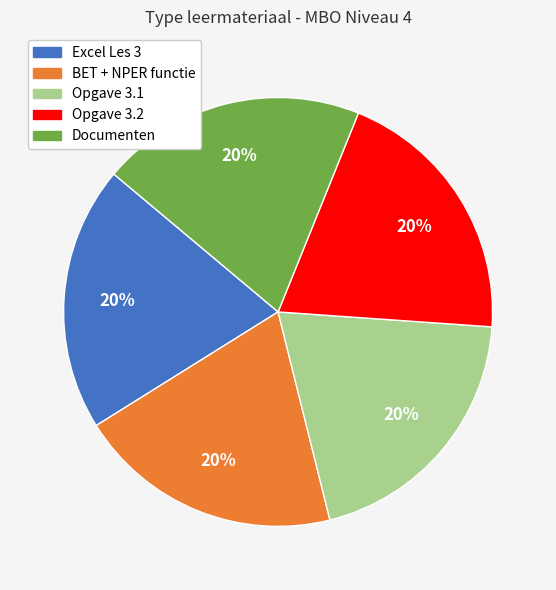

Is there any slice that represents more than half of the pie?

No